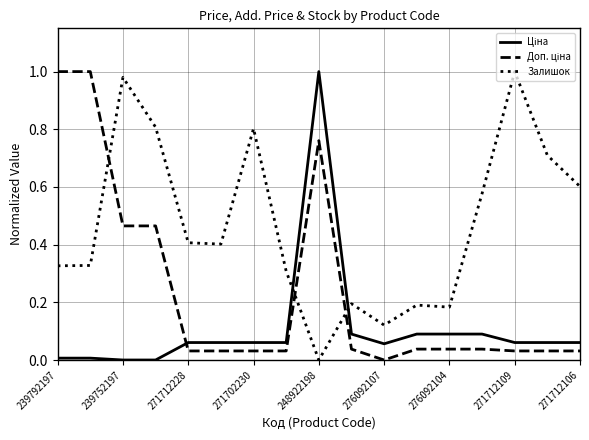

Which series has the largest total across all categories?

Залишок